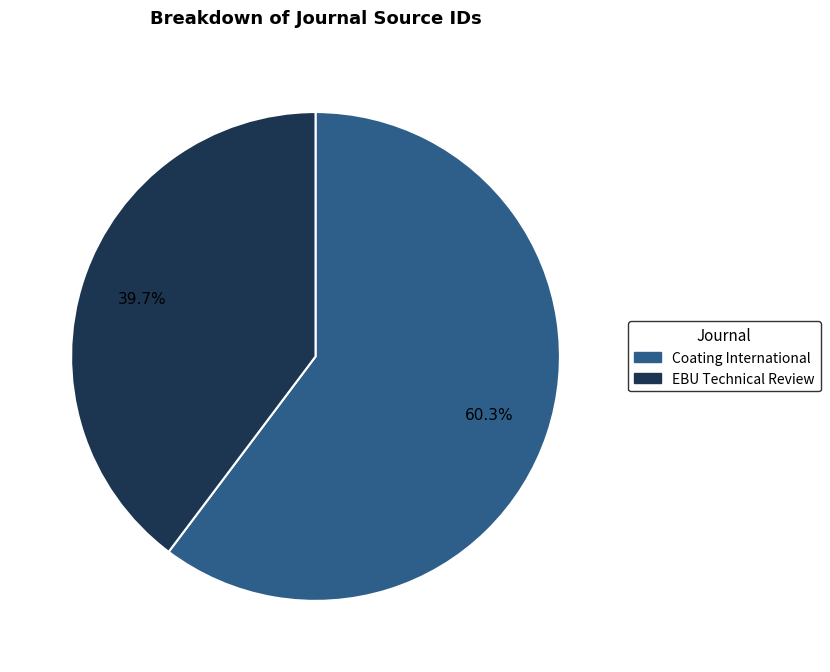

Count the number of slices in the pie.

2